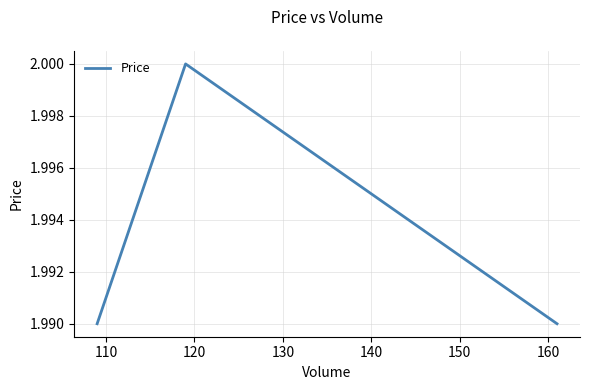

What is the sum of all values?

6.0